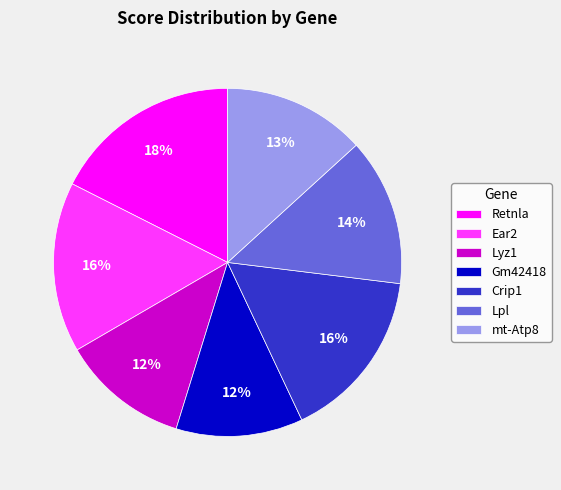

How many slices are in this pie chart?

7